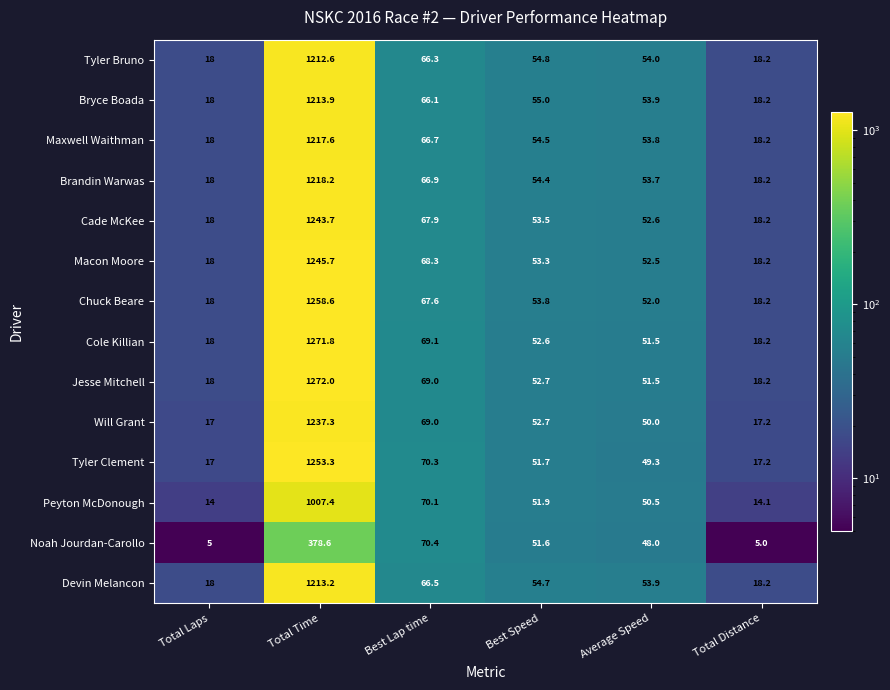

At which label does Devin Melancon reach its peak?

Total Time